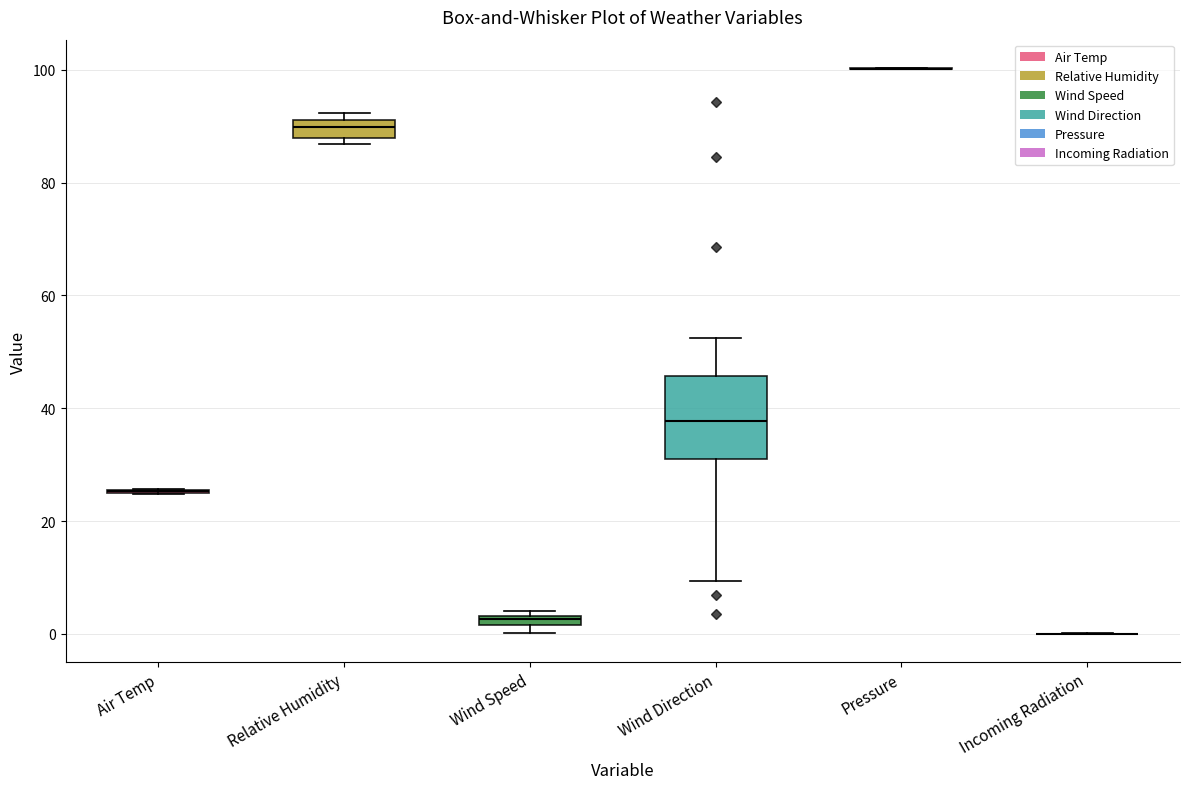

Which box is the tallest, from its lower edge to its upper edge?

Wind Direction